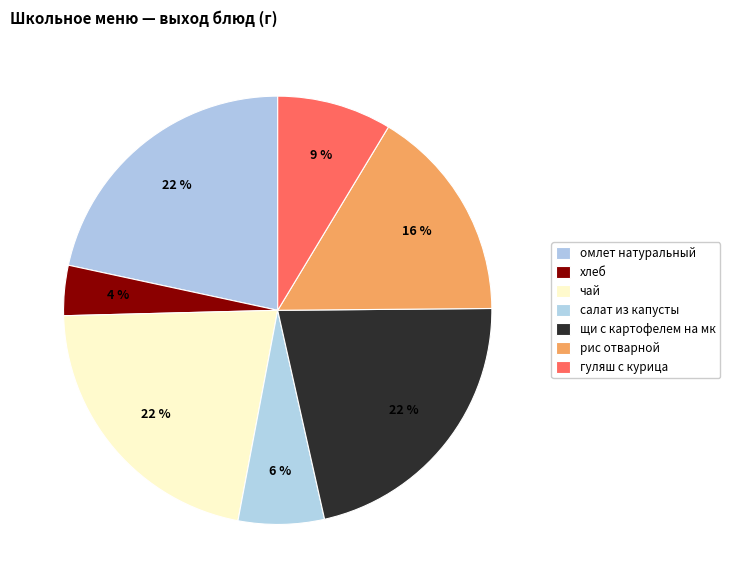

How many slices are in this pie chart?

7